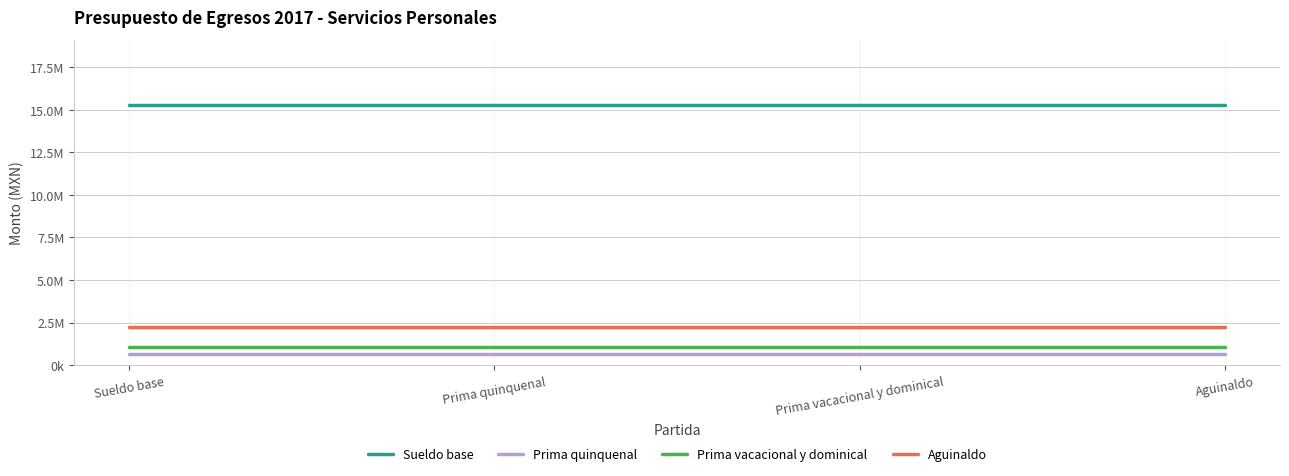

What are all the series names shown in the legend?

Sueldo base, Prima quinquenal, Prima vacacional y dominical, Aguinaldo